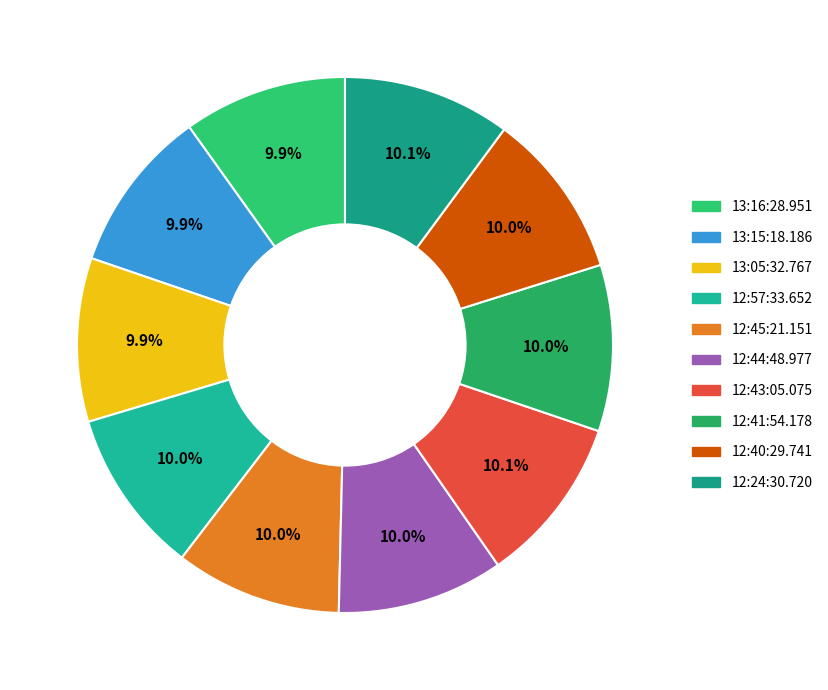

Does any single category account for the majority?

No